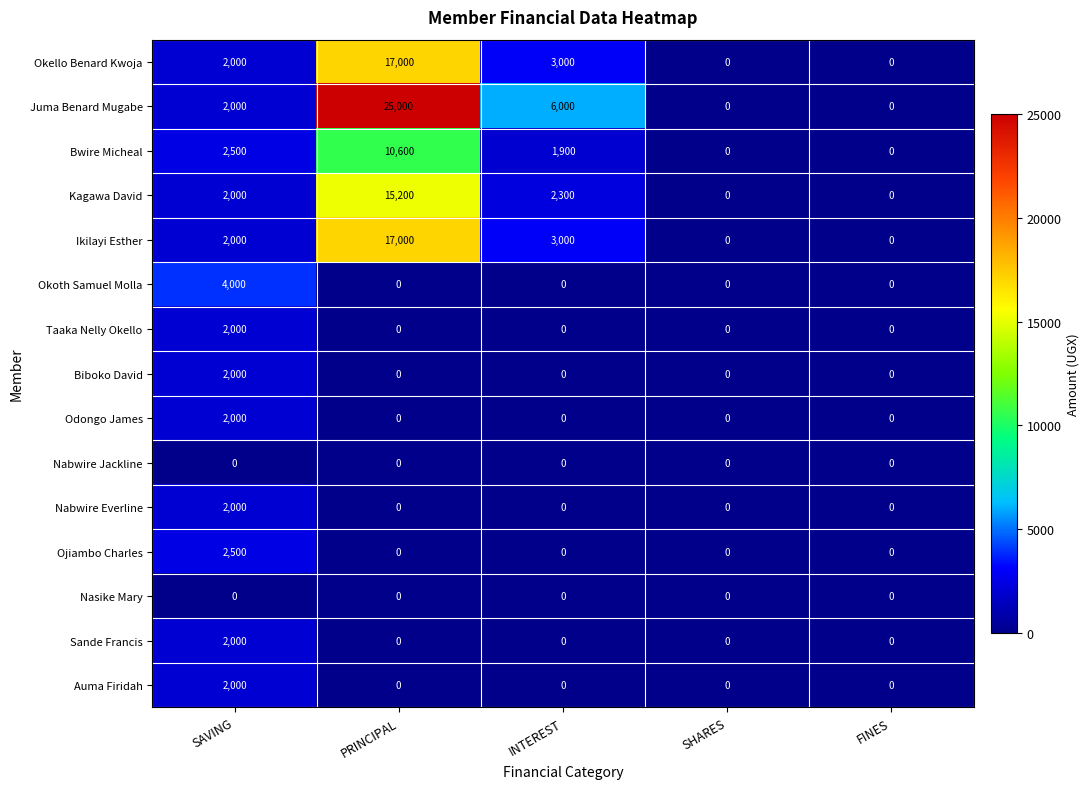

What is the maximum value for Ikilayi Esther?

17000